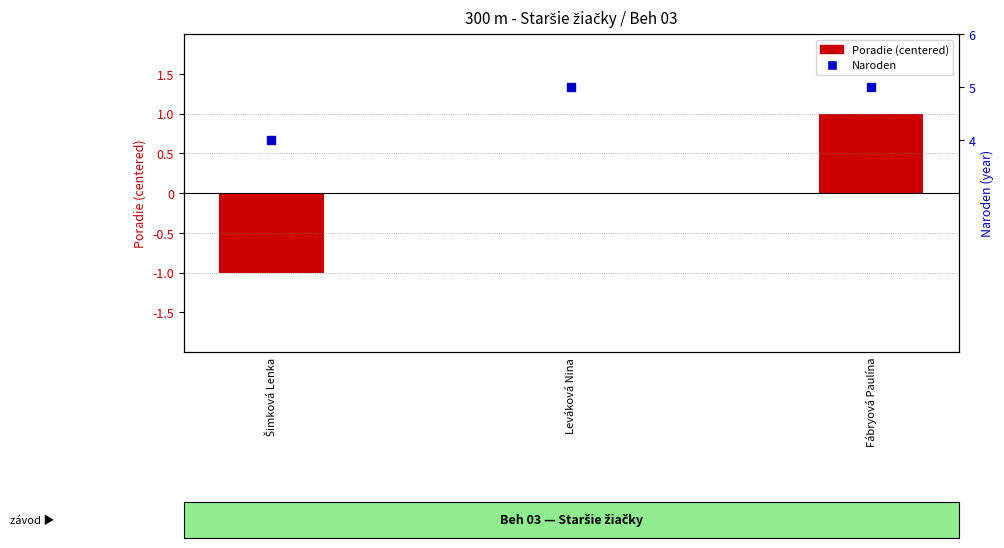

Which series contains the highest Y value?

Naroden